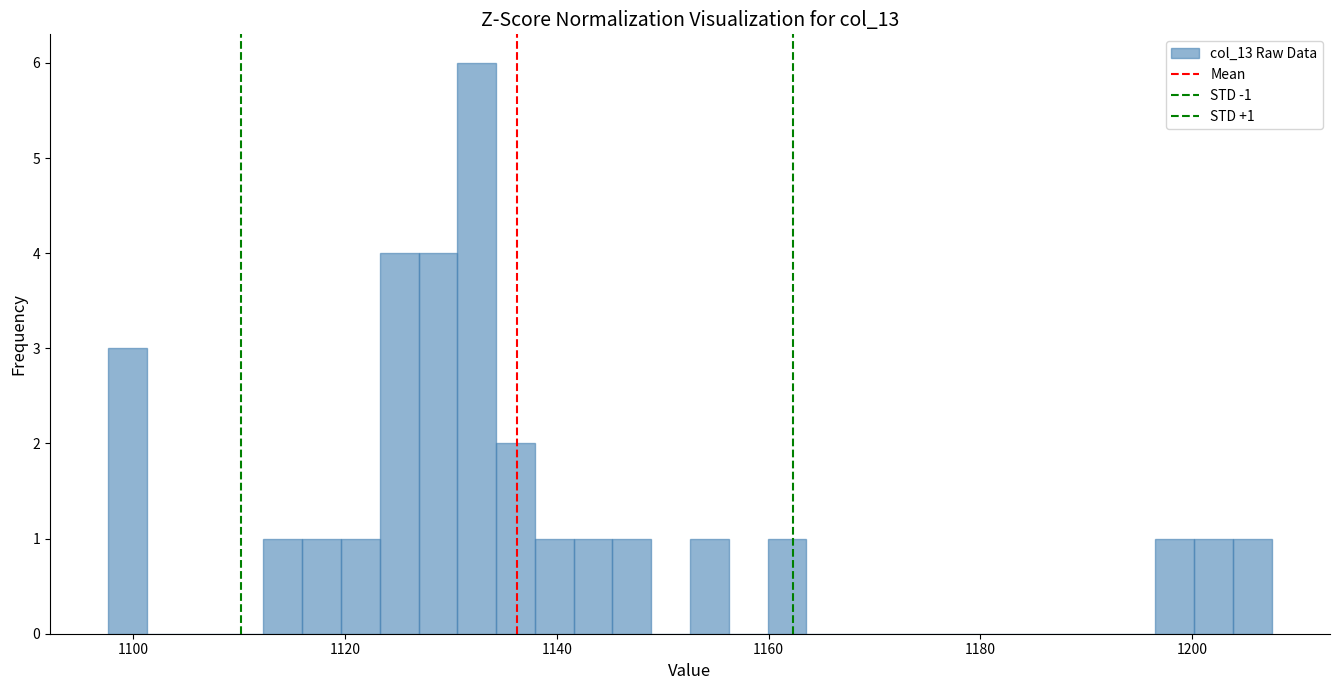

Read against the x-axis, roughly where is the centre of the tallest bar?

1132